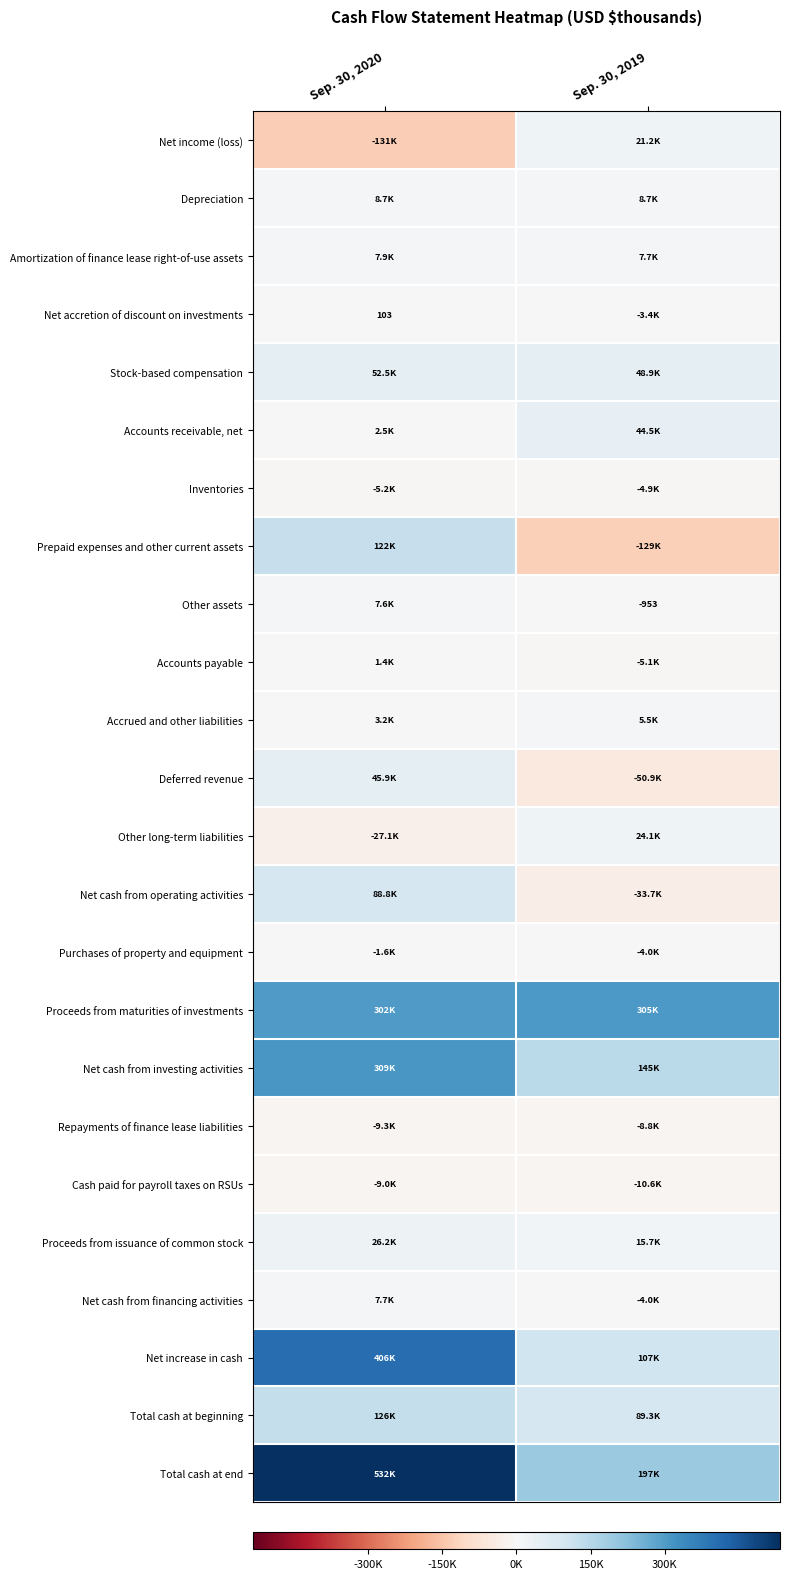

The value of Net income (loss) at Sep. 30, 2019 is 35800. True or false?

False